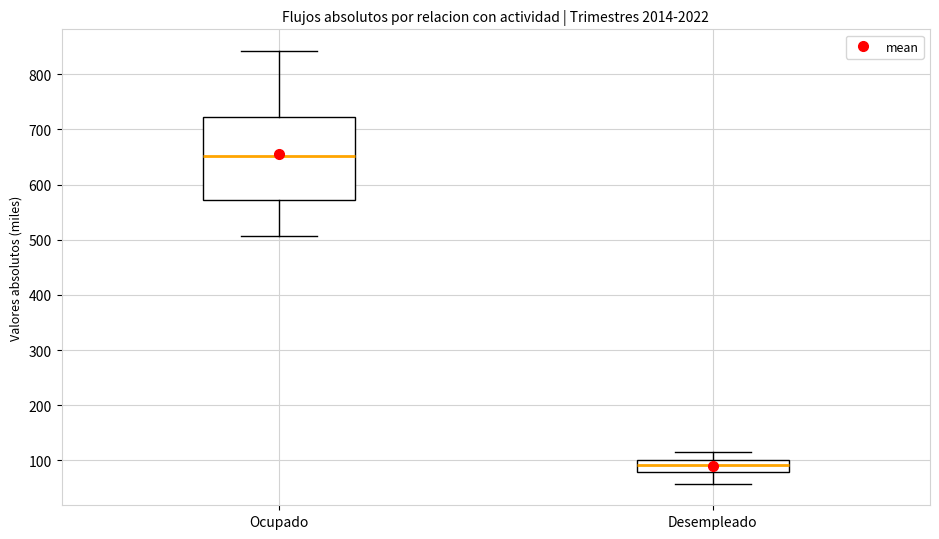

Reading left to right, transcribe this box plot: for each box, give where its median line is, the range the box spans, and where its two whiskers end, as read against the y-axis. The values are not printed on the chart, so give them approximately, as read against the axis.

Ocupado: median 650, box 570 to 720, whiskers 510 to 840
Desempleado: median 90, box 80 to 100, whiskers 60 to 110